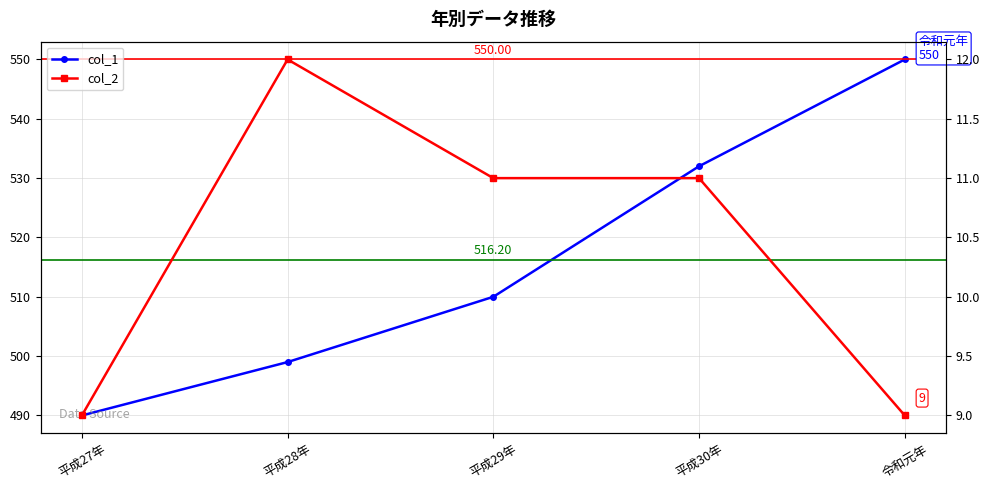

At which label does col_1 first exceed 510?

平成30年